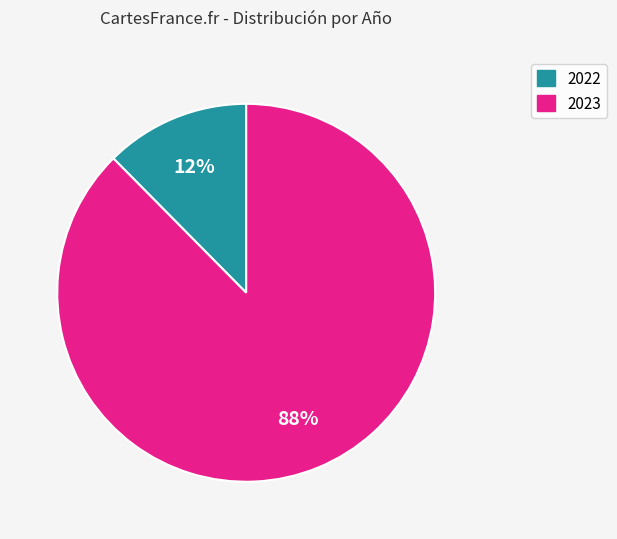

Combined, do 2022 and 2023 account for over 50%?

Yes